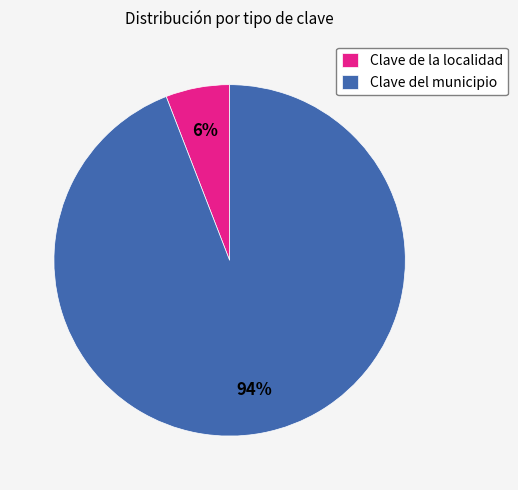

Do Clave del municipio and Clave de la localidad together represent more than half of the pie?

Yes